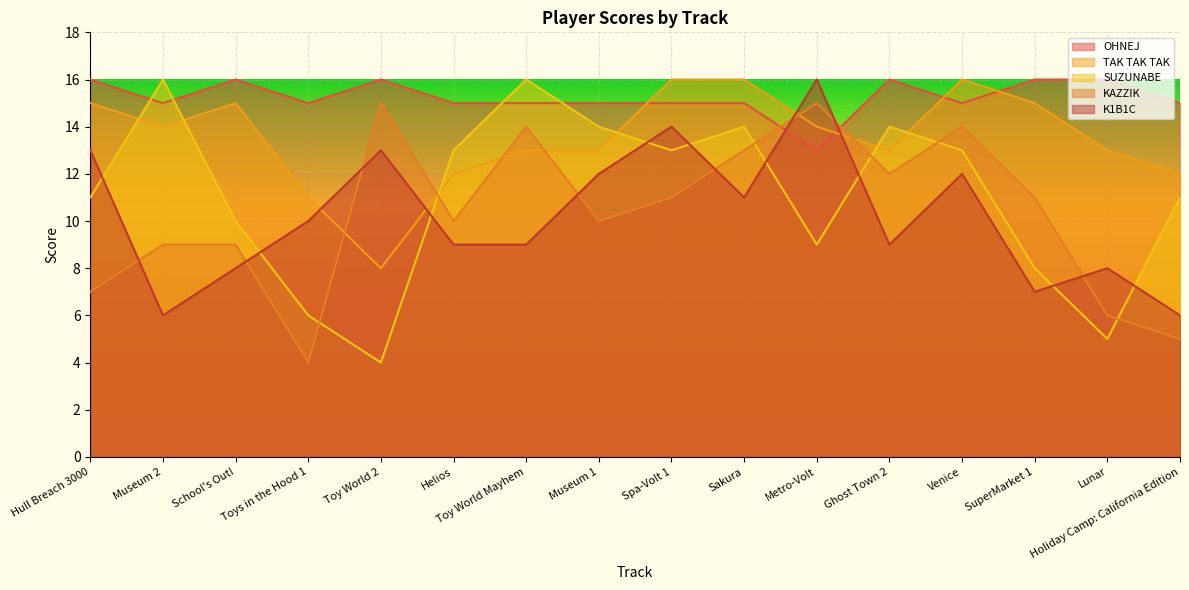

What is the maximum value for OHNEJ?

16